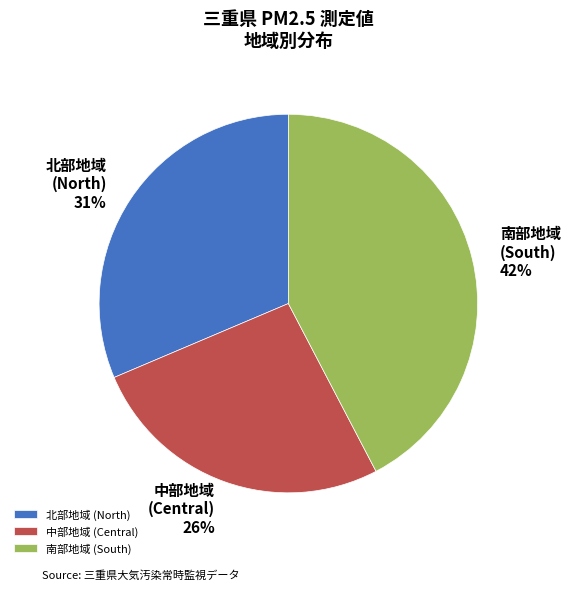

To the nearest percent, what percentage of the pie is 南部地域 (South)?

42%